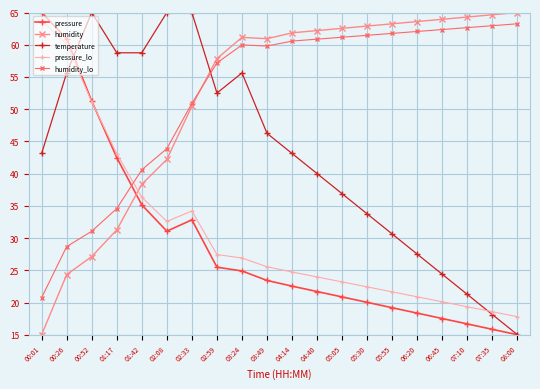

What is the minimum value shown in the chart?

15.0